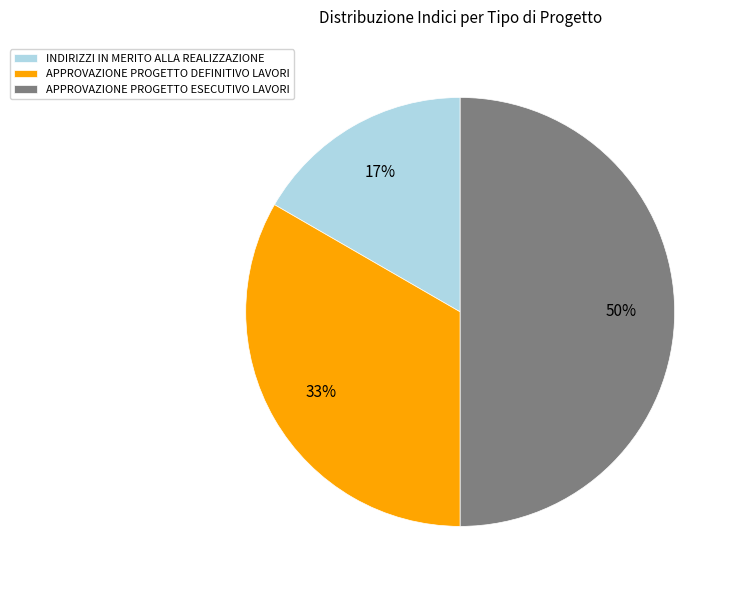

To the nearest percent, what is the difference between the largest and smallest slice percentages?

33%